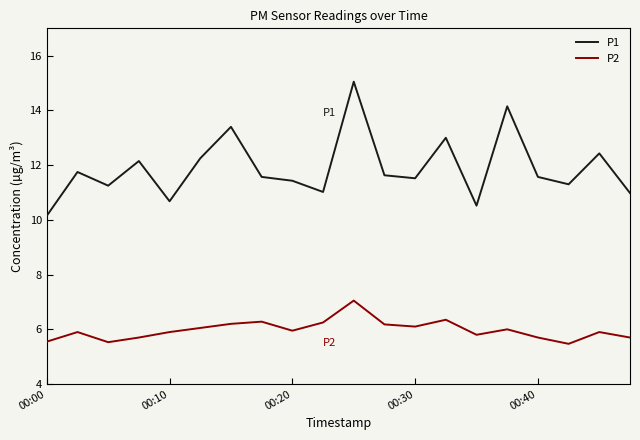

Which series has the largest total across all categories?

P1